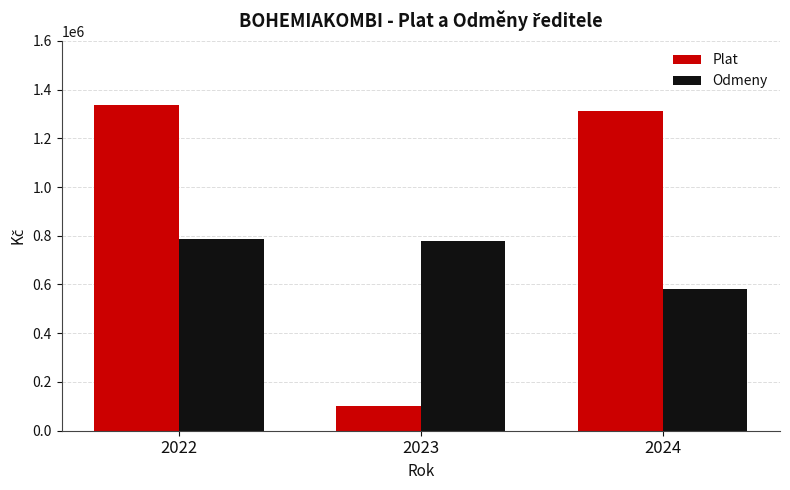

The value of Odmeny at 2022 is 542941. True or false?

False